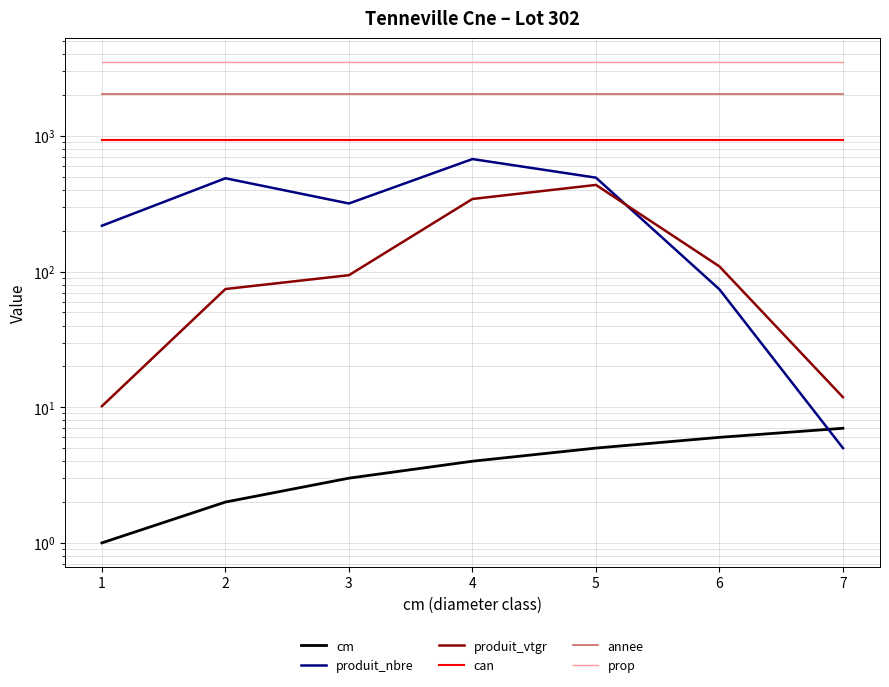

True or false: produit_vtgr and can cross at least once.

False